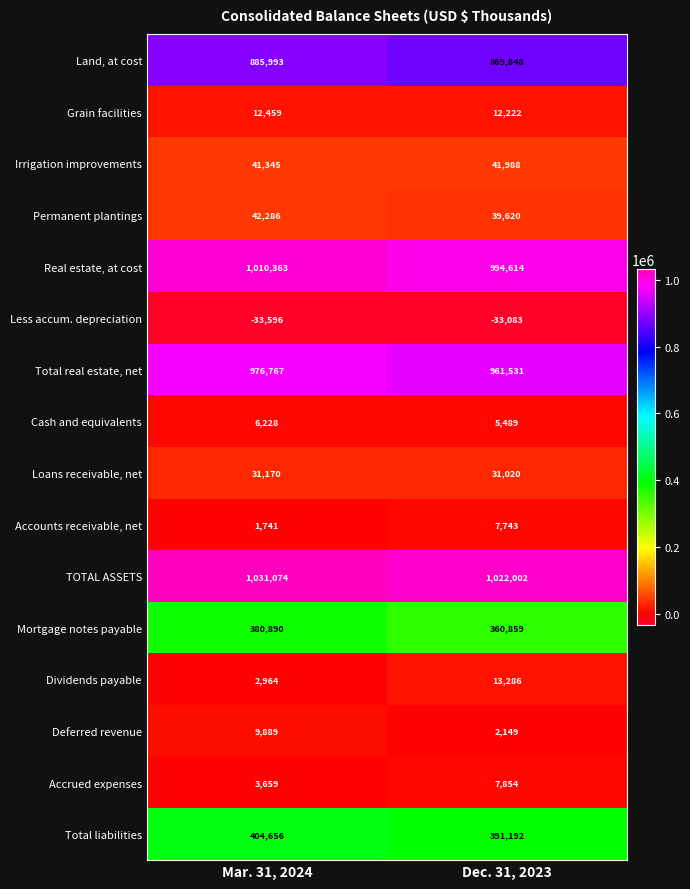

The Total liabilities series shows 391192 at Dec. 31, 2023. True or false?

True